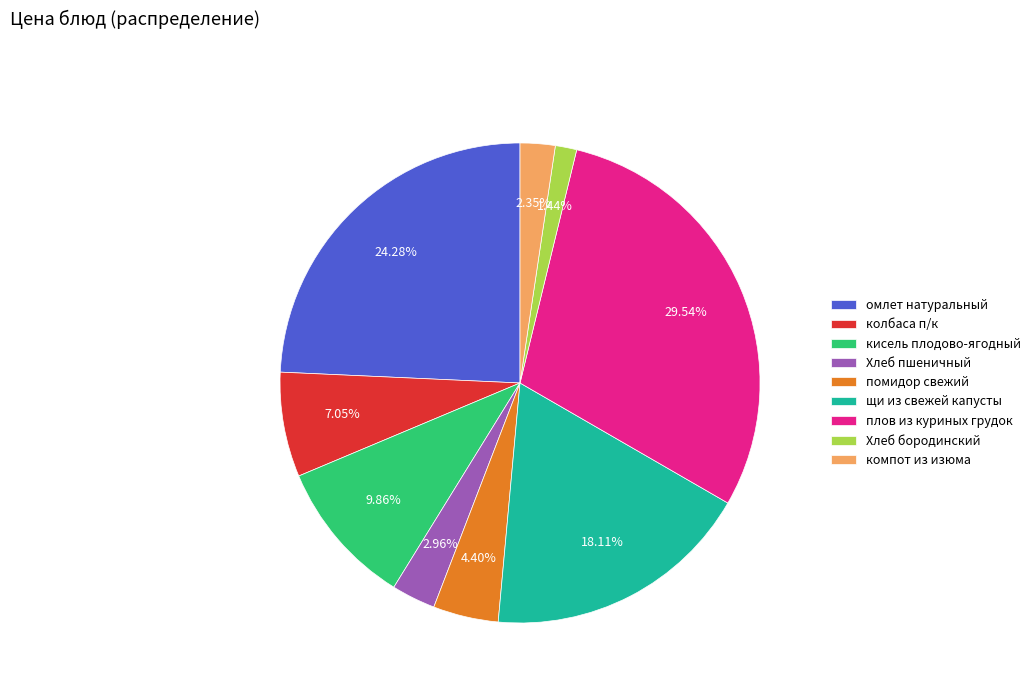

Count the number of slices in the pie.

9